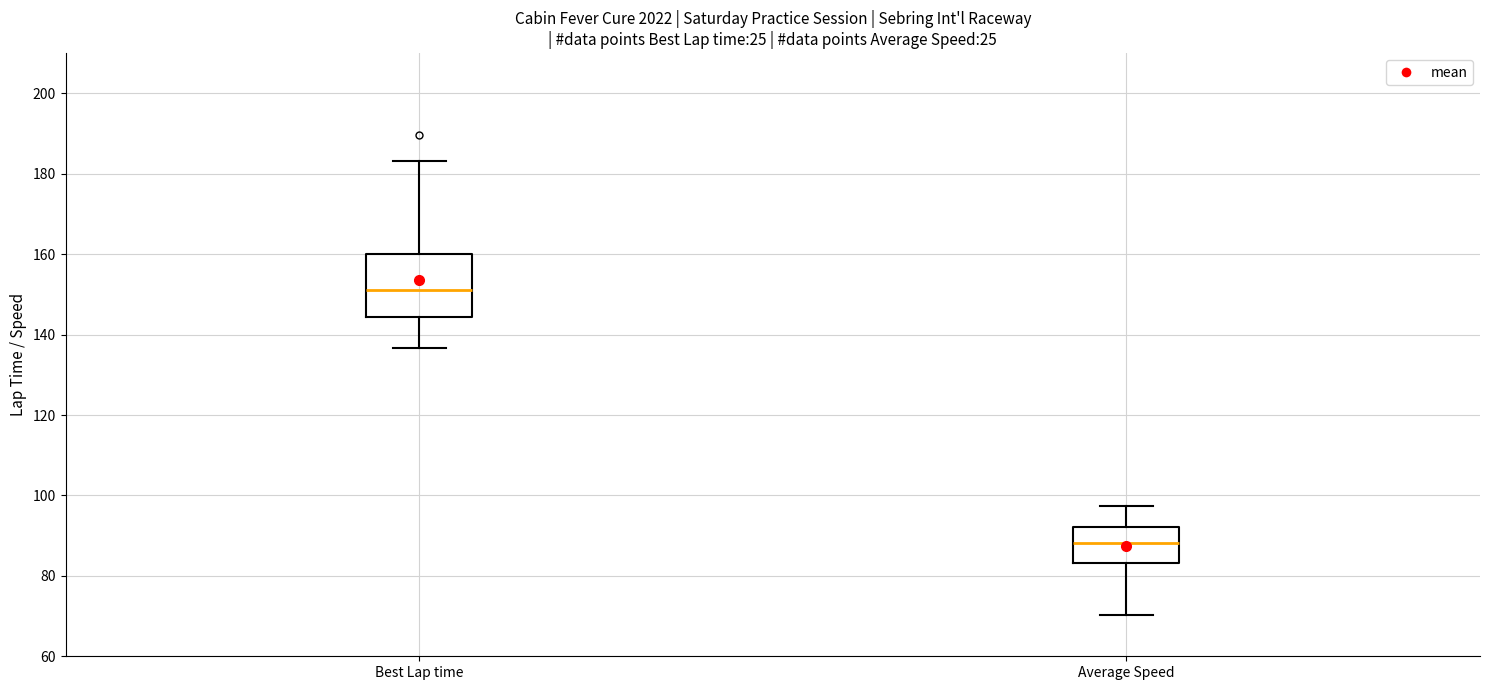

Reading left to right, read every box against the y-axis: the position of its median line, the range the box covers, and the ends of its whiskers. The values are not printed on the chart, so give them approximately, as read against the axis.

Best Lap time: median 152, box 144 to 160, whiskers 136 to 184
Average Speed: median 88, box 84 to 92, whiskers 70 to 98